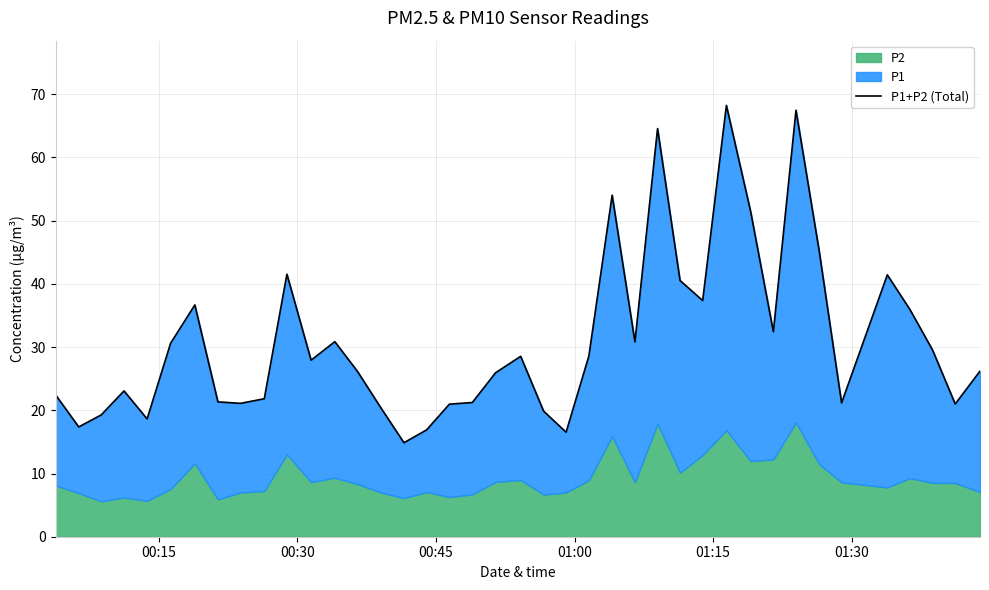

What is the maximum value shown in the chart?

68.2